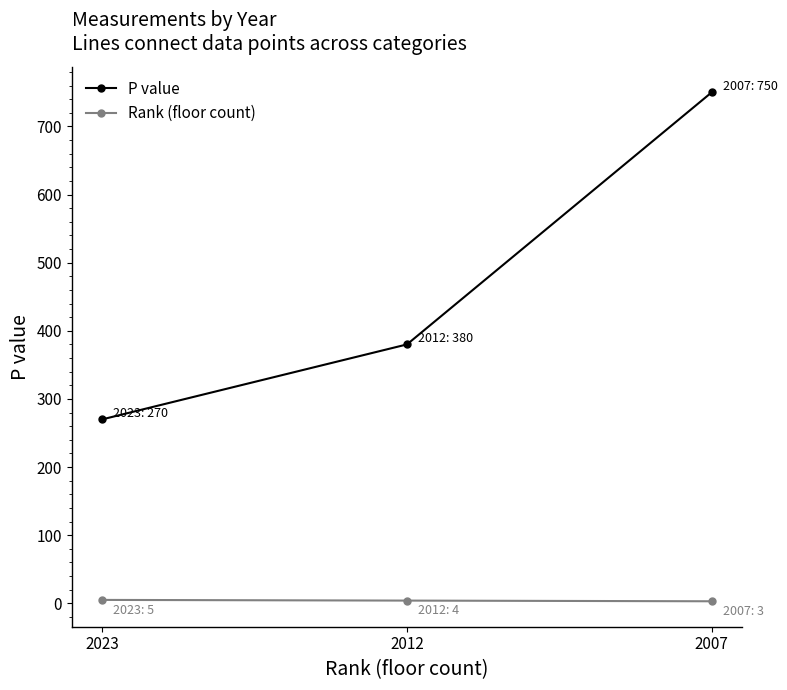

Which series changed the most between 2023 and 2012?

P value